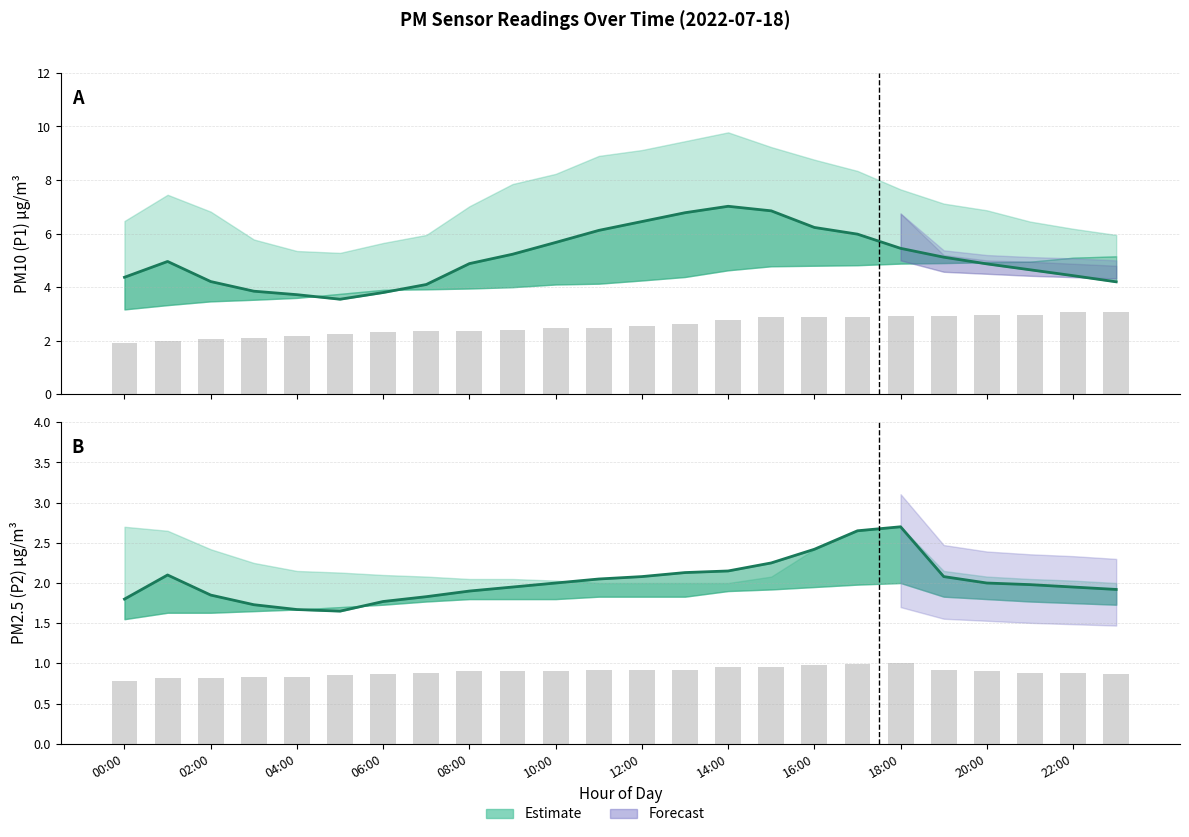

The value of P2 mean at 04:00 is 0.5. True or false?

False